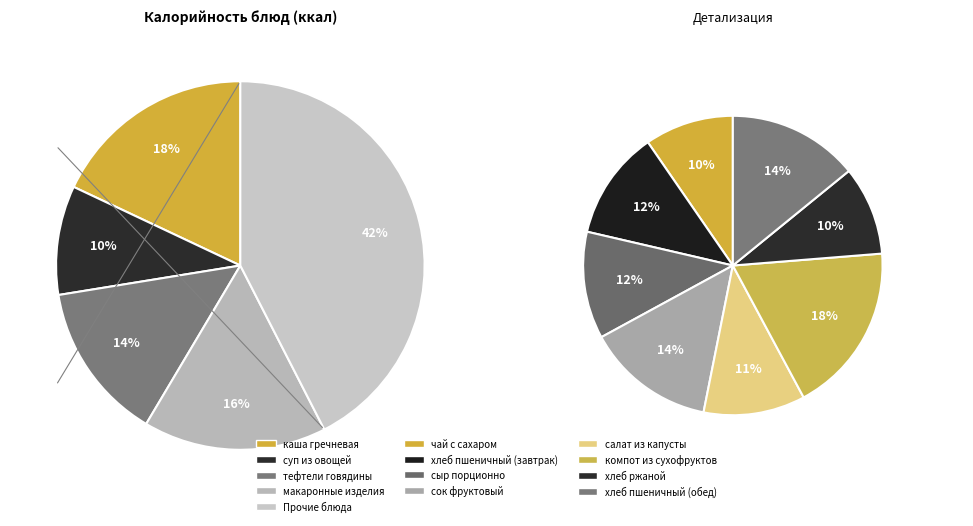

Combined, do хлеб пшеничный (обед) and каша гречневая account for over 50%?

No